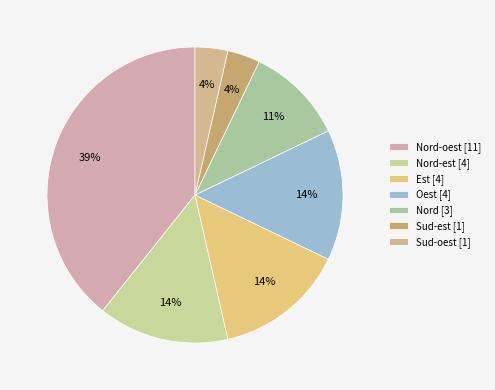

How many slices are in this pie chart?

7